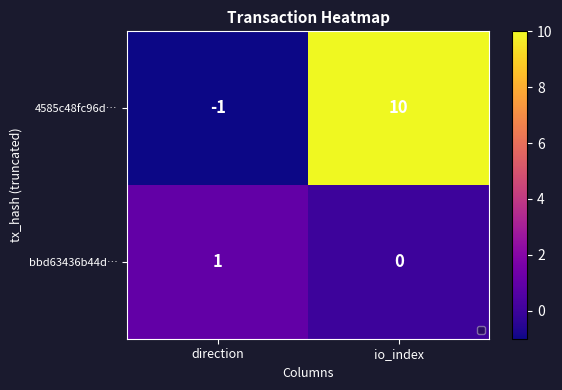

Is the value of 4585c48fc96d… at io_index greater than the value of bbd63436b44d… at direction?

Yes